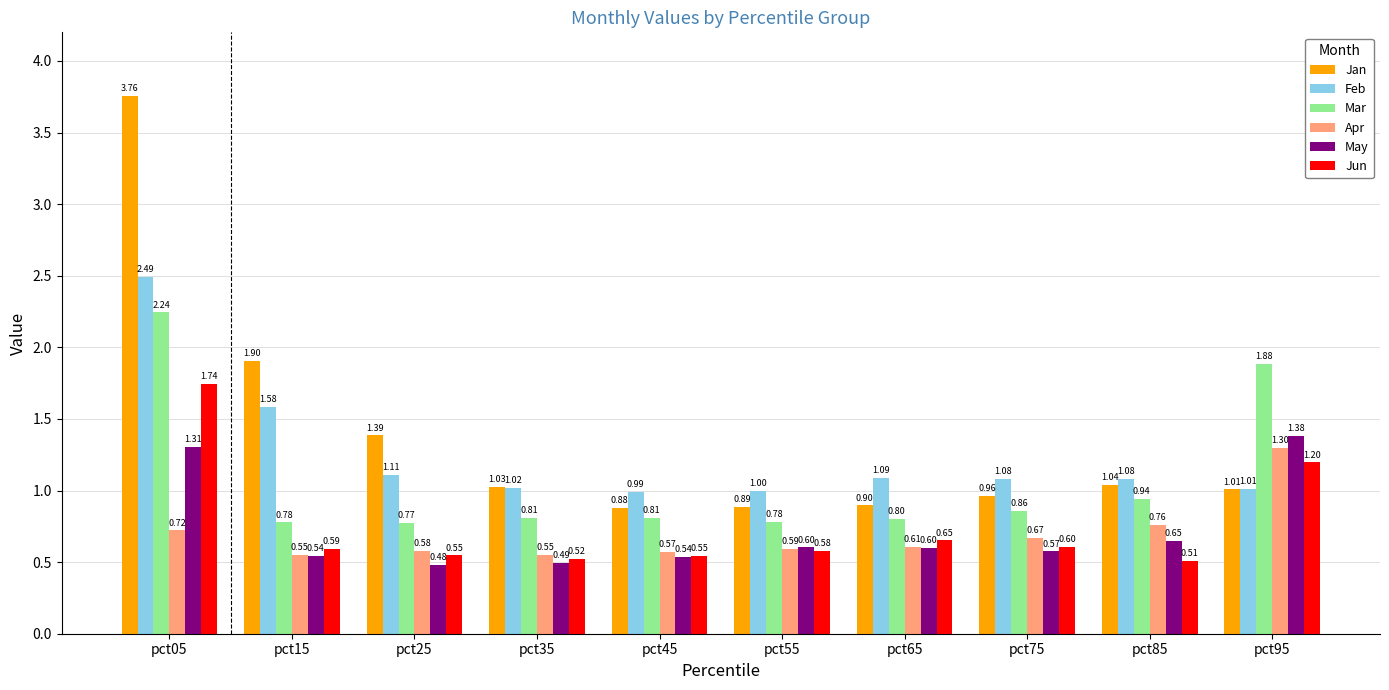

Rank the categories by Jan value from lowest to highest.

pct45, pct55, pct65, pct75, pct95, pct35, pct85, pct25, pct15, pct05